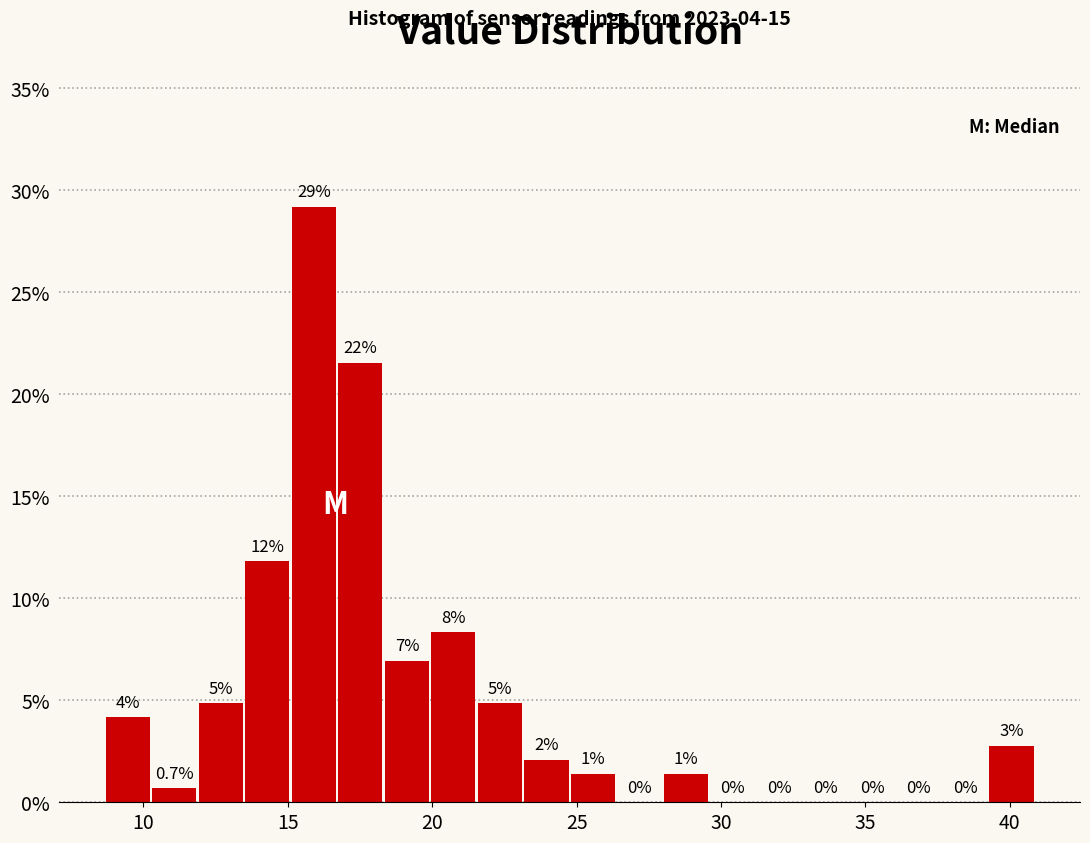

Read against the x-axis, roughly where is the centre of the tallest bar?

16.0